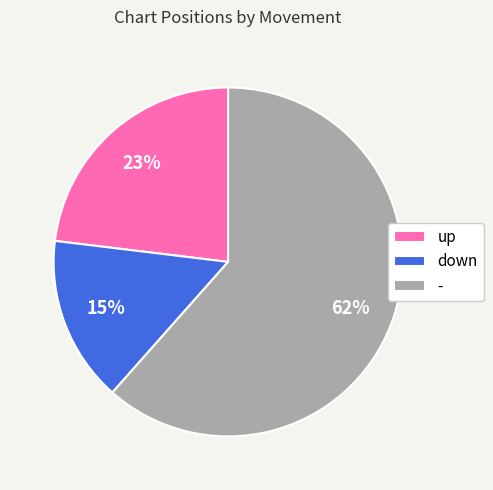

Which has a higher value, up or -?

-